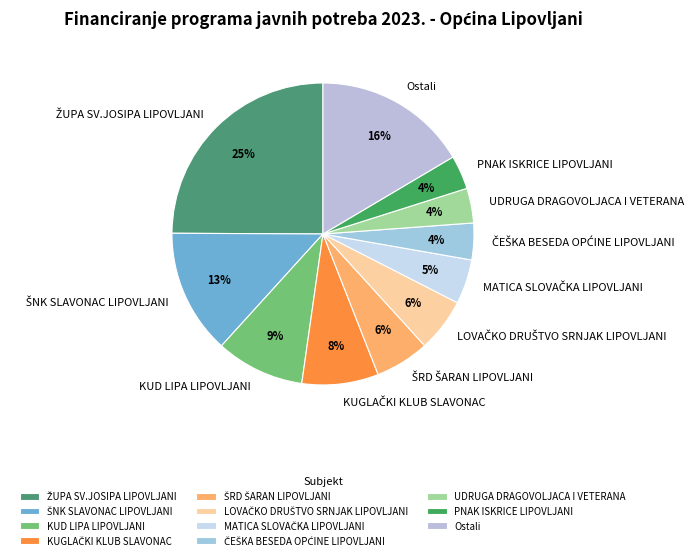

How many segments does this pie chart have?

11